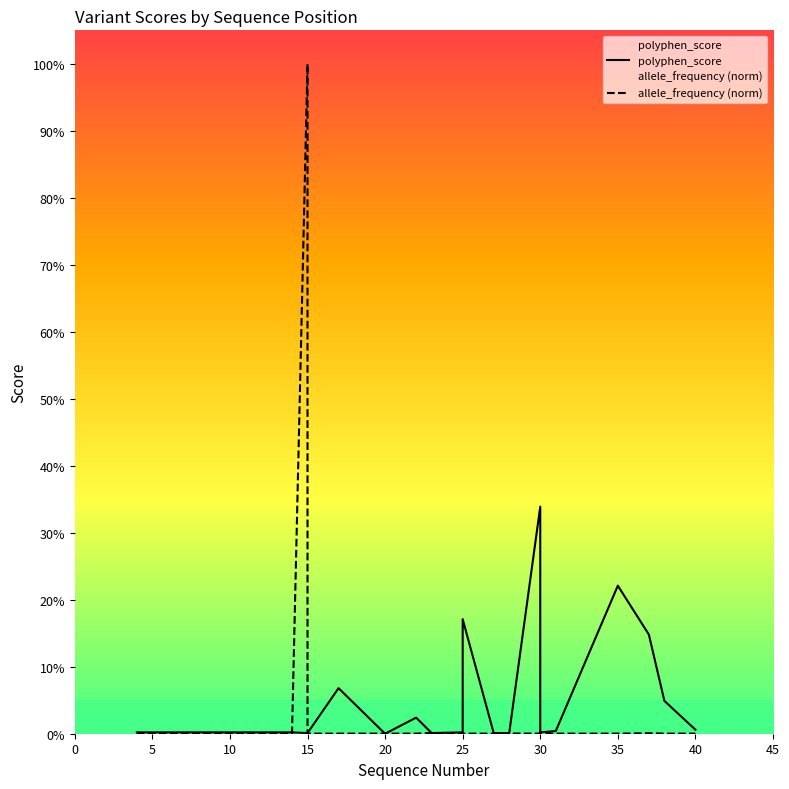

At which label is allele_frequency closest to 0?

31